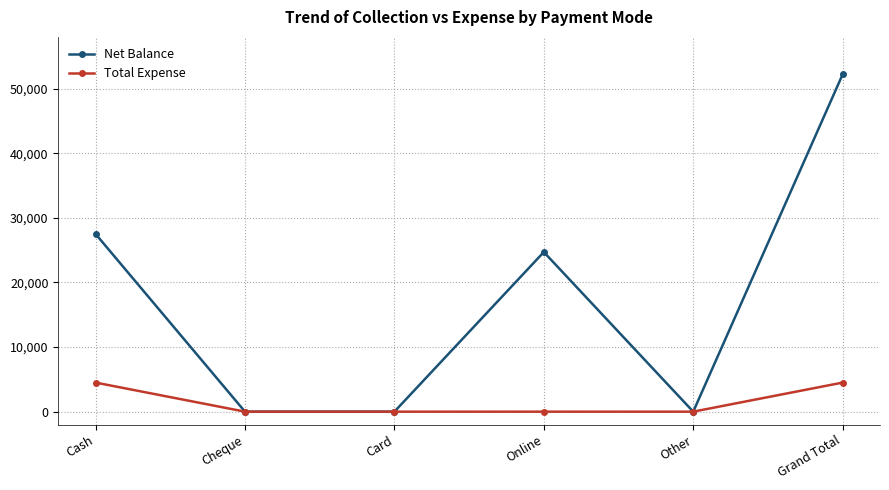

Count the number of categories in the chart.

6